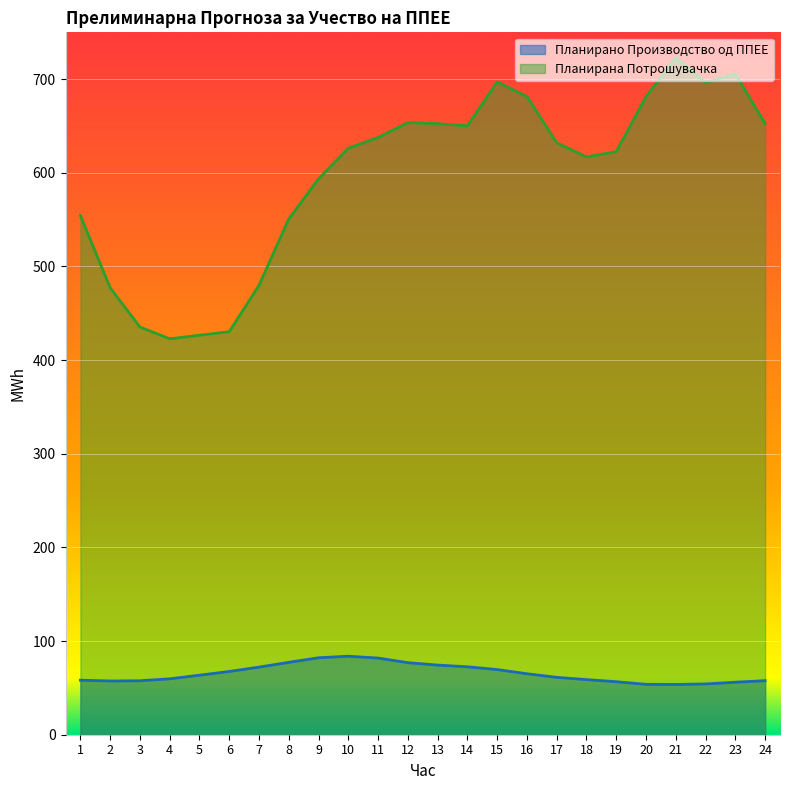

Where is the first local minimum for Планирана Потрошувачка?

4